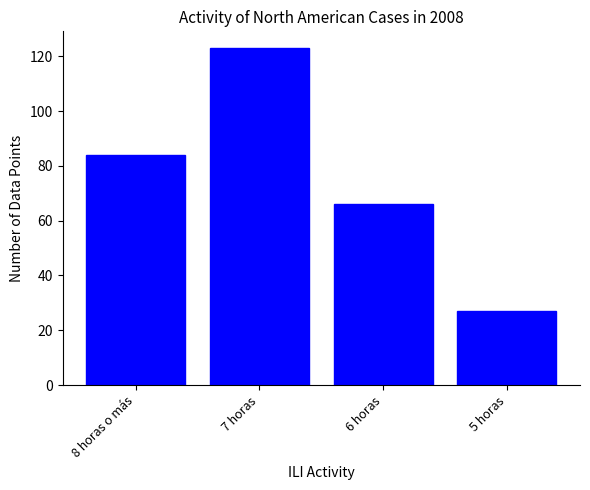

Reading left to right, what are all the values shown in this chart?

8 horas o más=84	7 horas=123	6 horas=66	5 horas=27